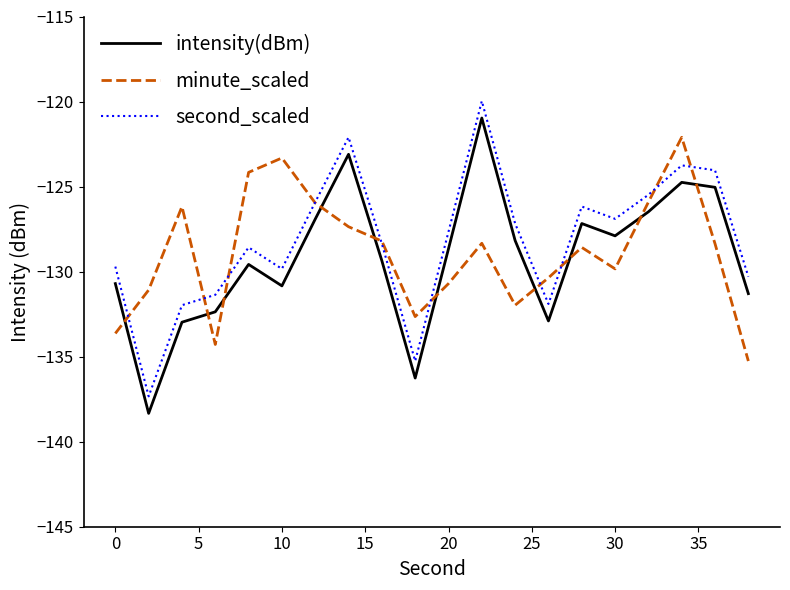

What are all the series names shown in the legend?

intensity(dBm), minute_scaled, second_scaled